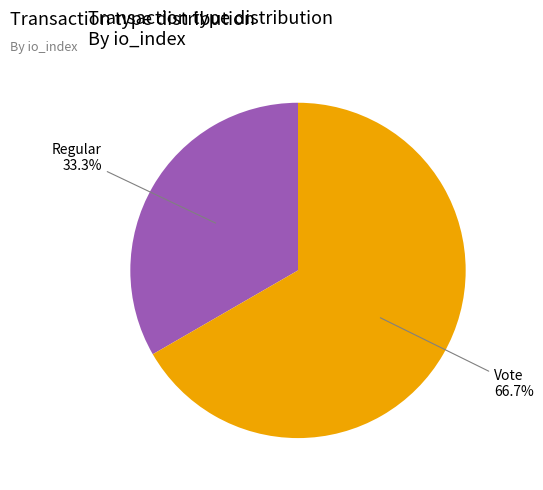

How many segments does this pie chart have?

2